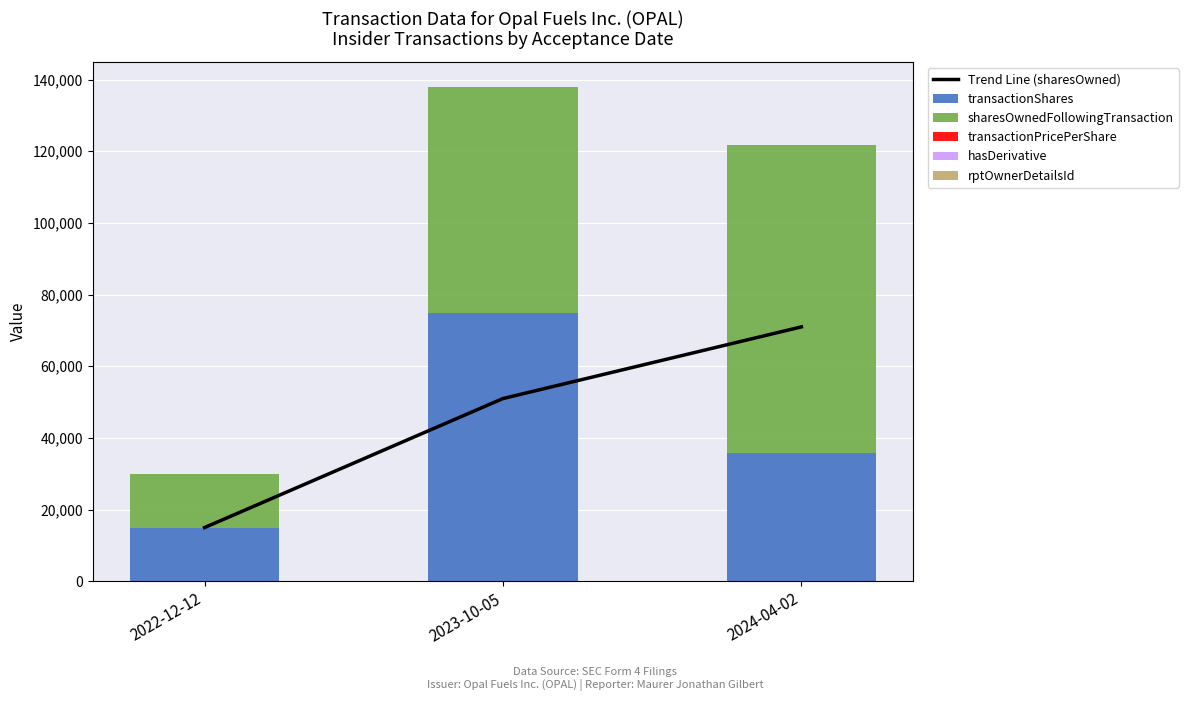

What is the difference between the sharesOwnedFollowingTransaction values at 2023-10-05 and 2022-12-12?

47963.0